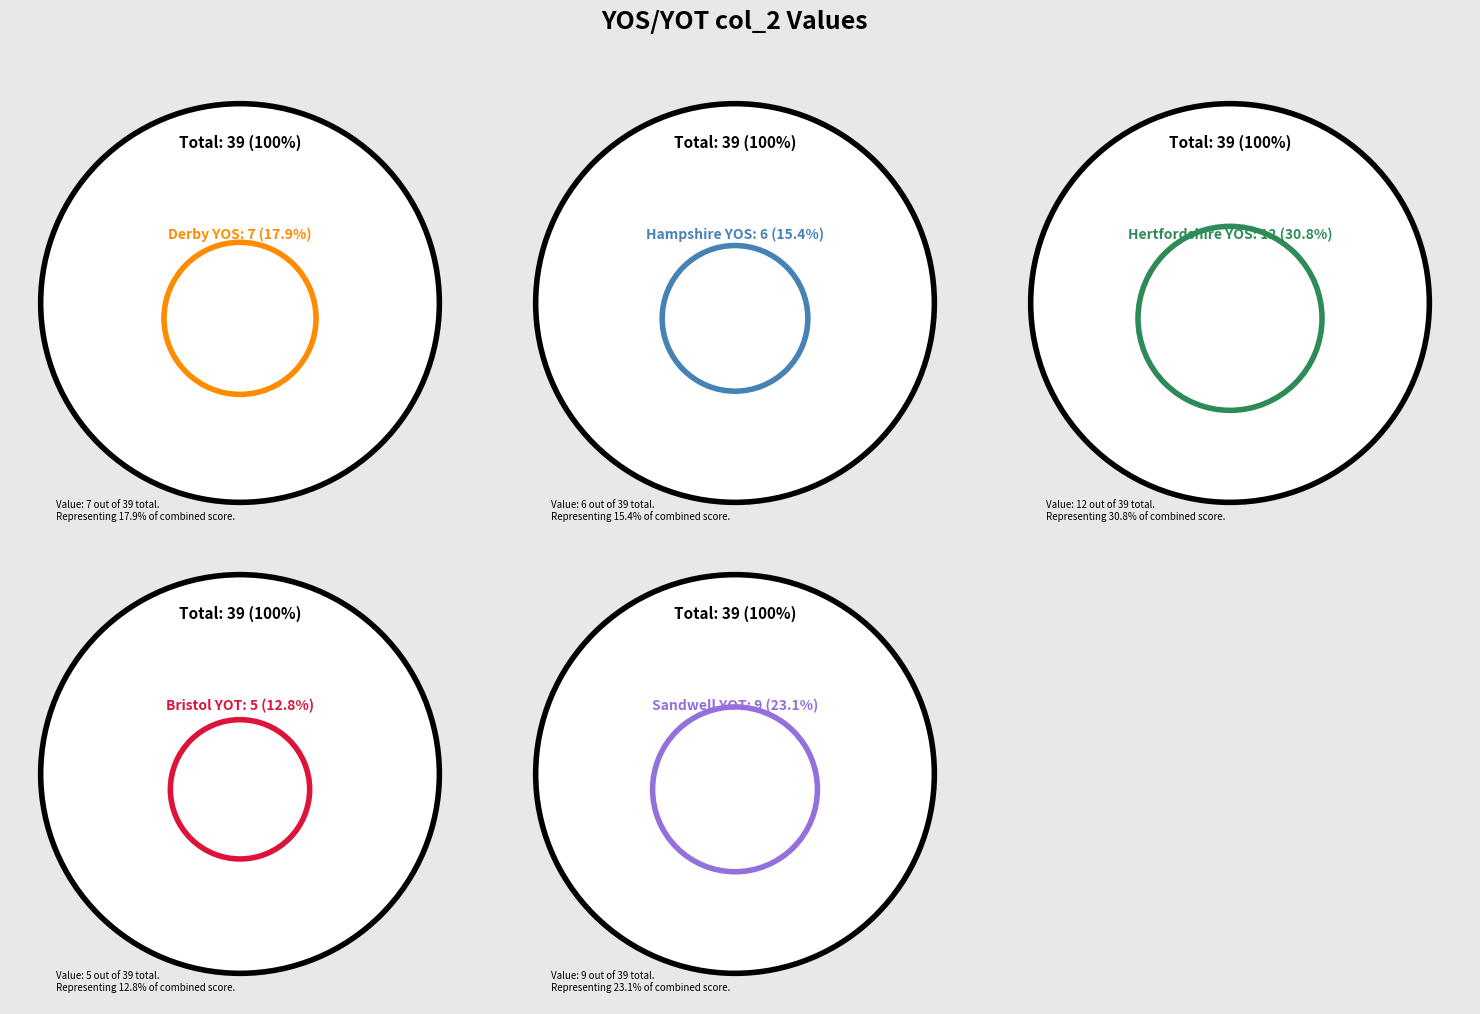

To the nearest percent, what is the average slice percentage?

20%